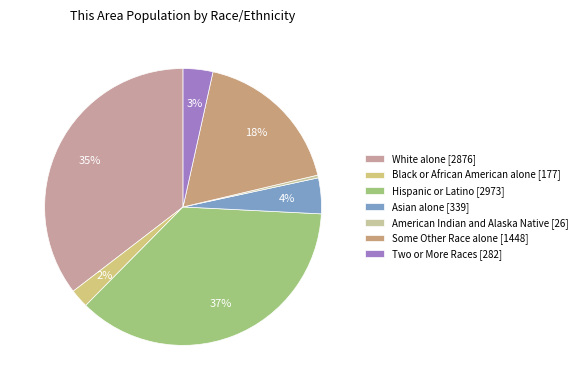

Count the number of slices in the pie.

7